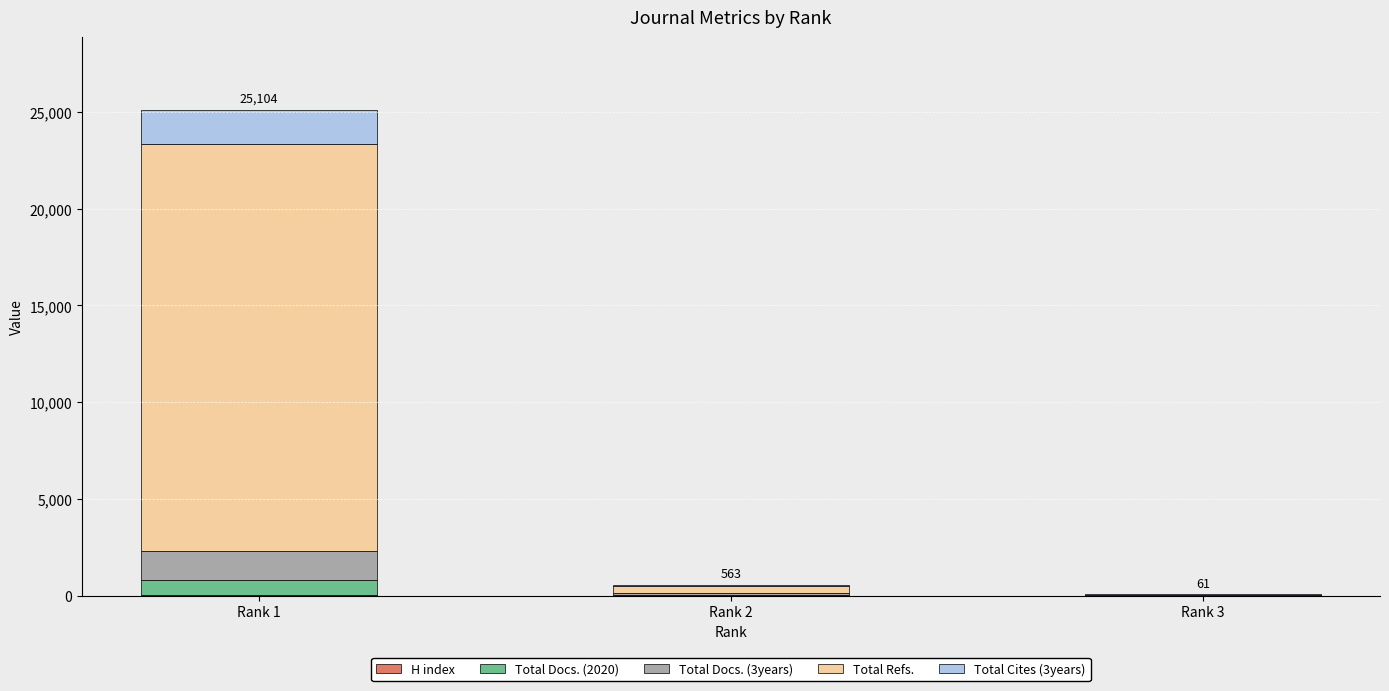

Between Rank 1 and Rank 3, which series saw the biggest shift?

Total Refs.